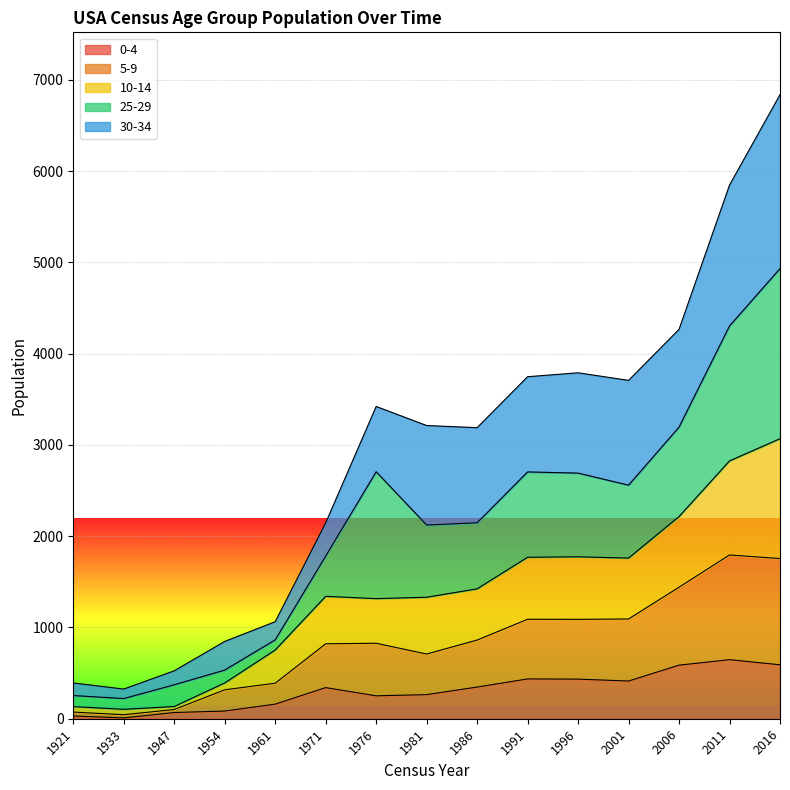

What is the total value across all series at 1981?

3212